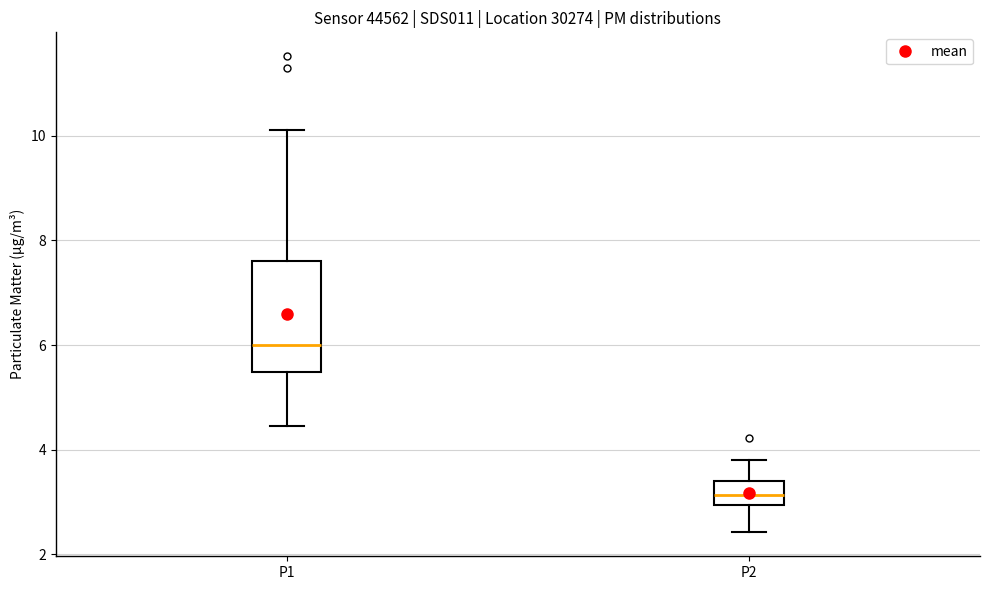

Where does the upper whisker of the box for P2 end on the y-axis? The values are not printed on the chart, so give them approximately, as read against the axis.

3.8